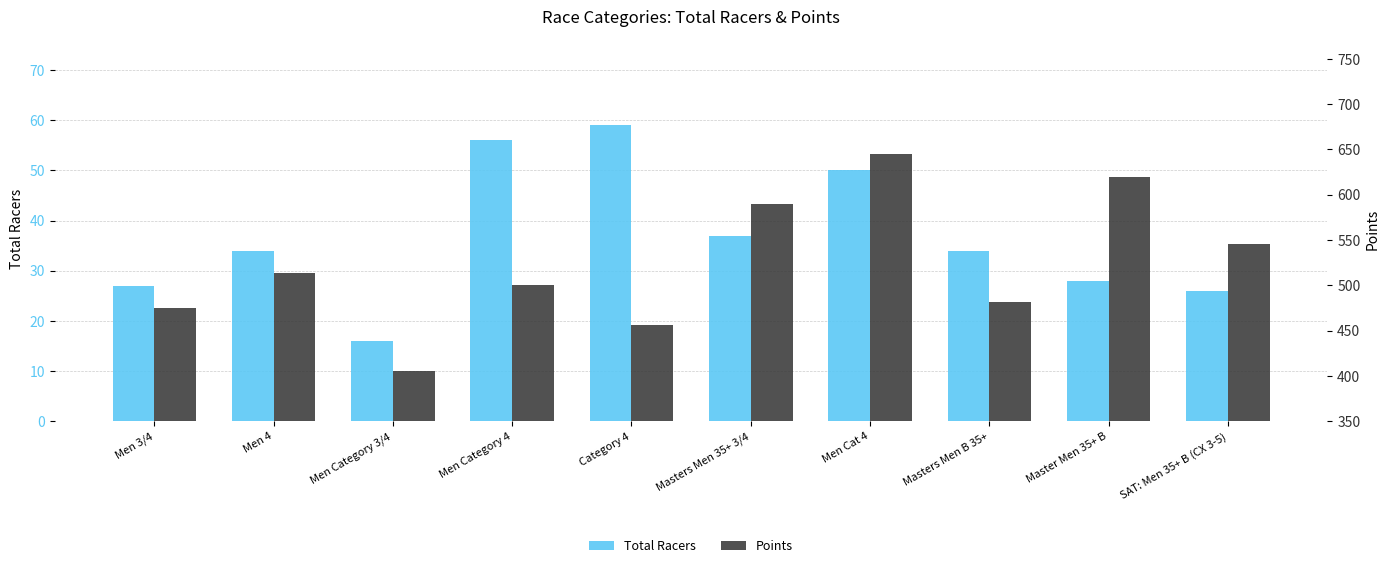

What is the average value of the Total Racers series?

36.7